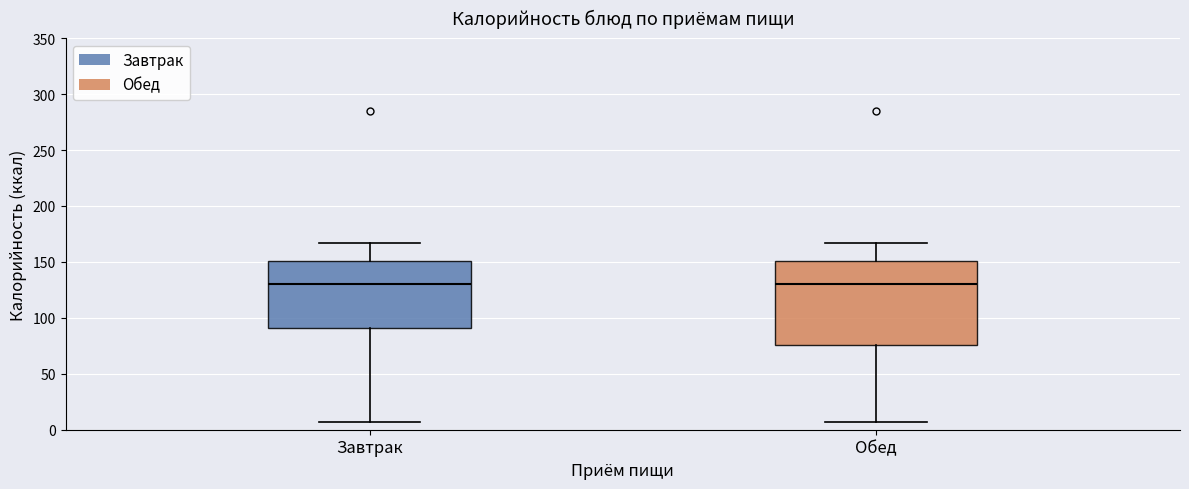

Reading left to right, read every box against the y-axis: the position of its median line, the range the box covers, and the ends of its whiskers. The values are not printed on the chart, so give them approximately, as read against the axis.

Завтрак: median 130, box 90 to 150, whiskers 5 to 165
Обед: median 130, box 75 to 150, whiskers 5 to 165